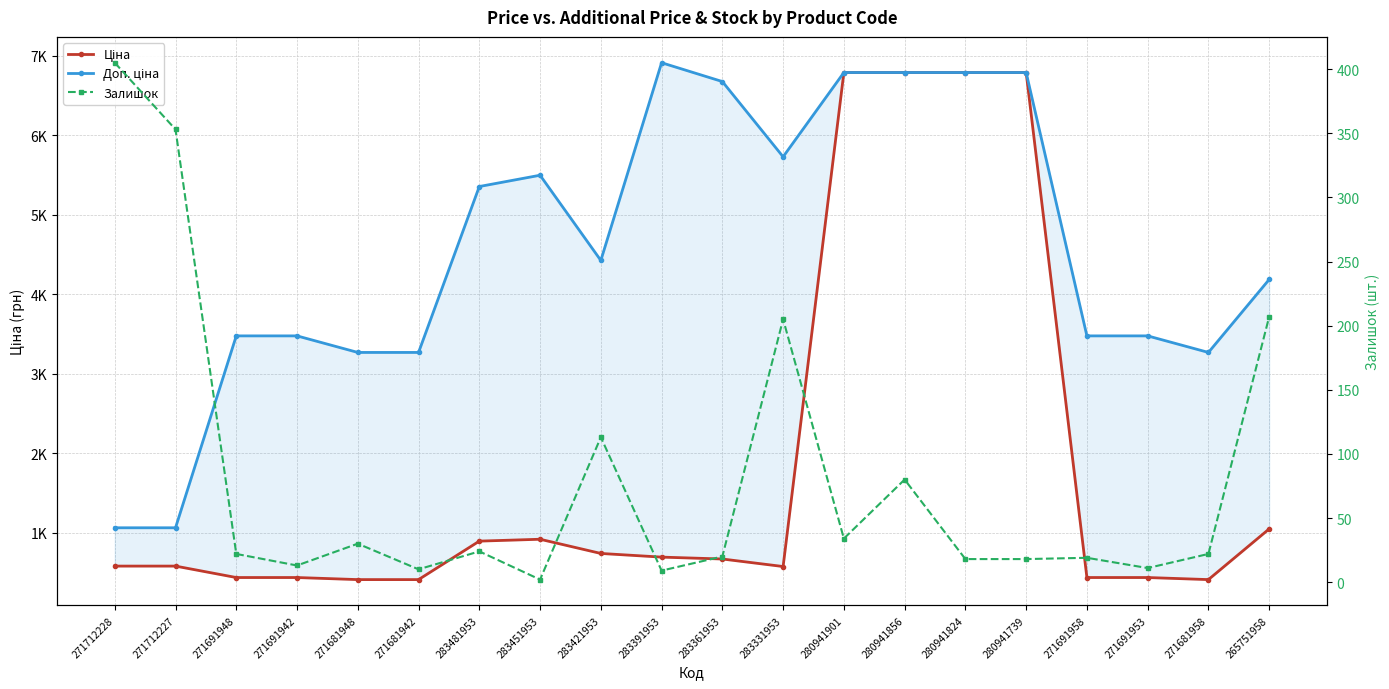

What is the spread (max minus min) of values at 280941901?

6753.1